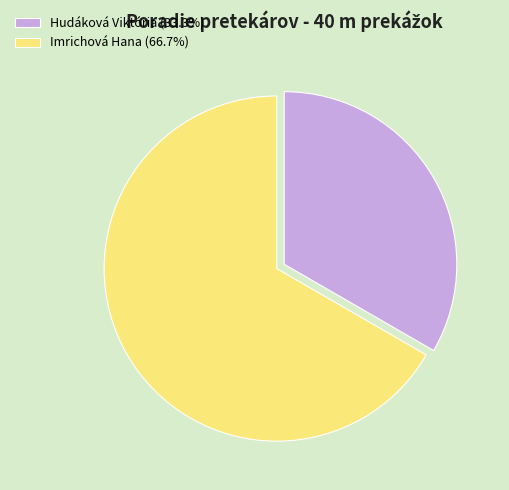

What is the majority slice?

Imrichová Hana